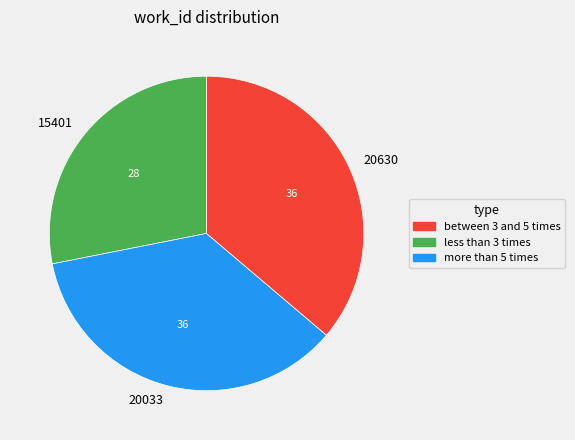

Is it true that 15401 is 23% of the pie?

False